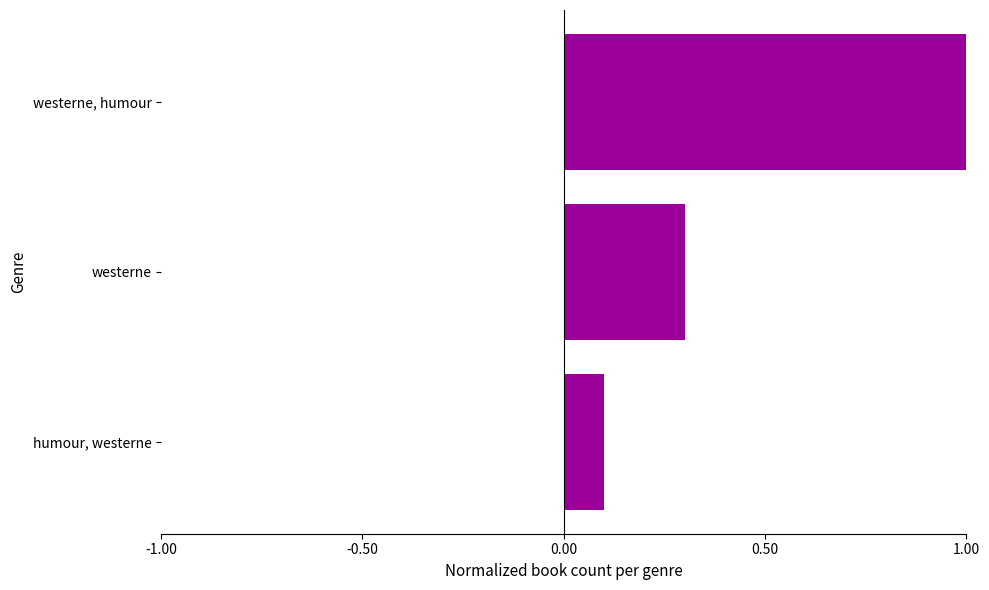

Reading bottom to top, extract all data points from this chart.

0.1	0.3	1.0